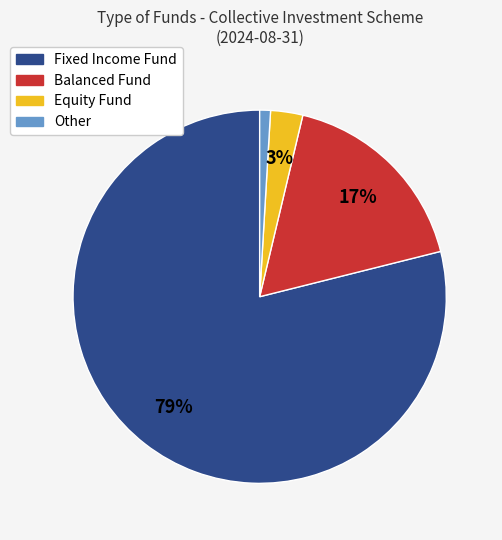

To the nearest percent, what is the average slice percentage?

25%